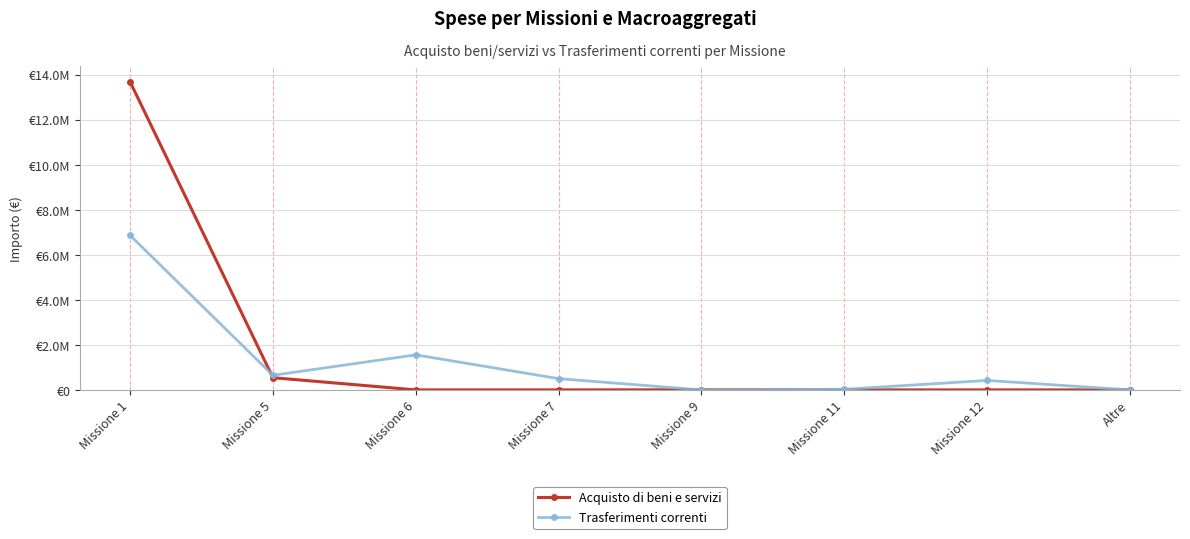

Where do Trasferimenti correnti and Acquisto di beni e servizi first cross each other?

Missione 1 and Missione 5